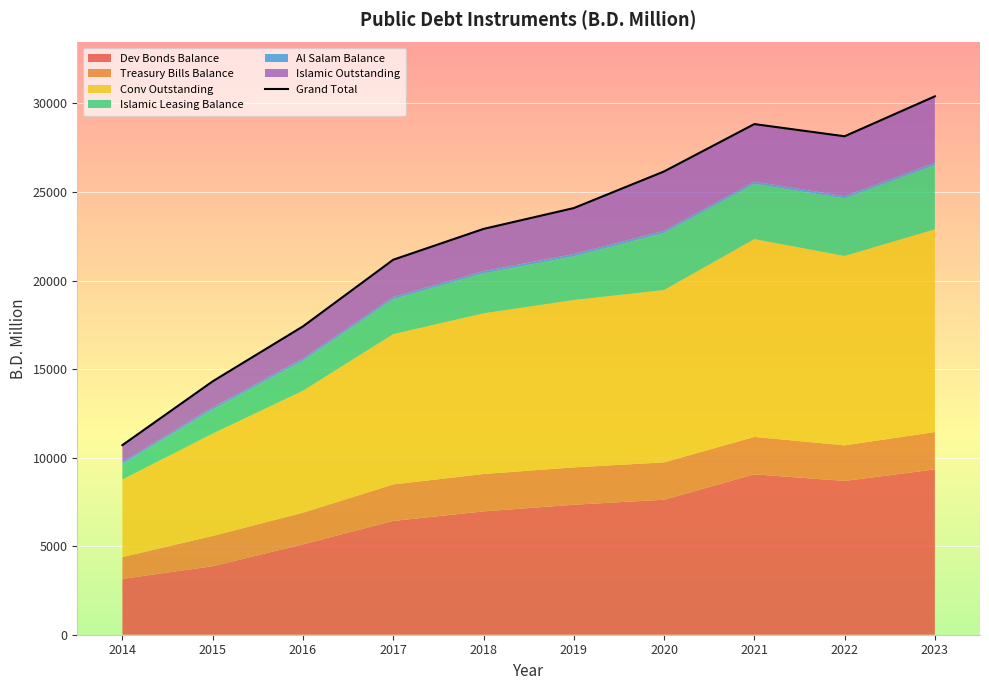

Approximately how many times larger is the value at 2023 compared to 2016?

1.7